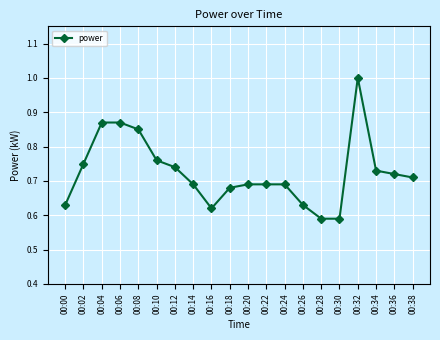

Which has a higher value, 00:18 or 00:00?

00:18